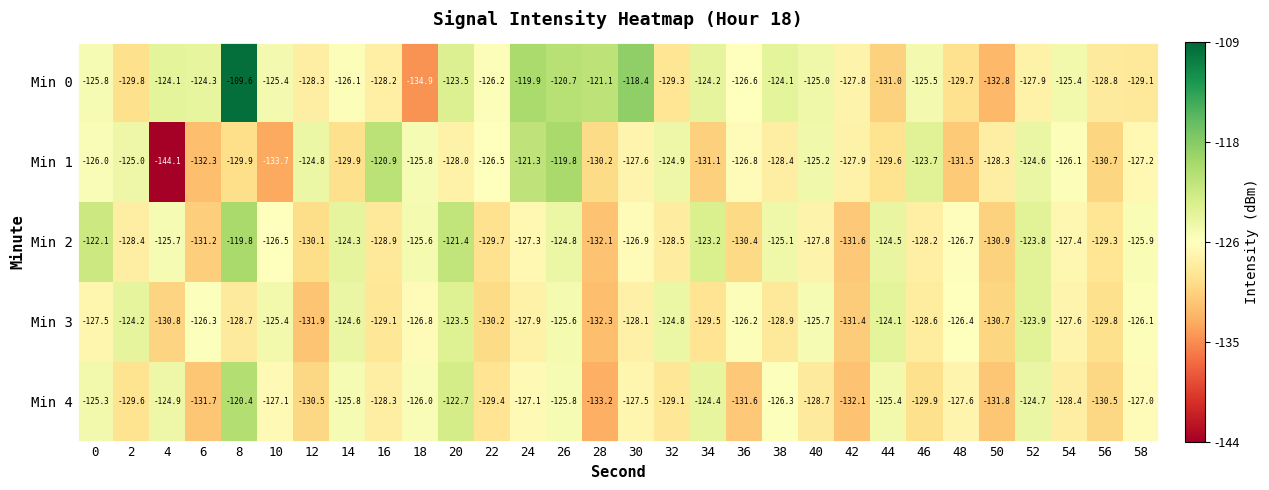

What is the difference between the maximum and second lowest values in the Min 1 series?

13.9